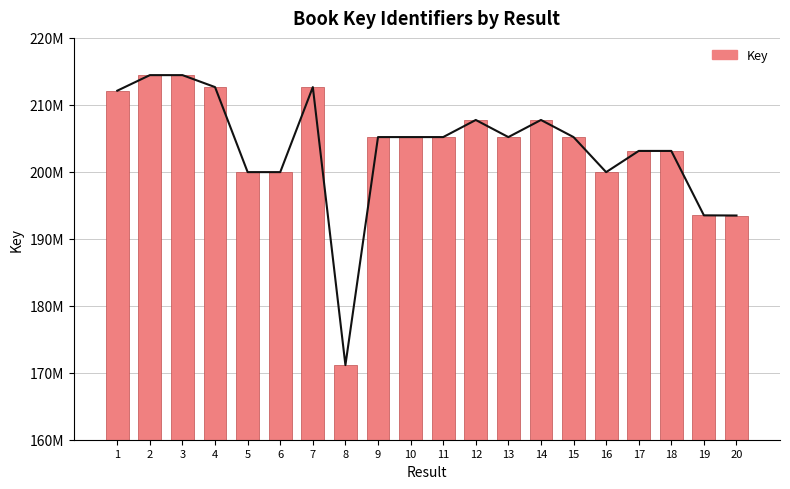

At which category does the chart reach its minimum across all series?

8